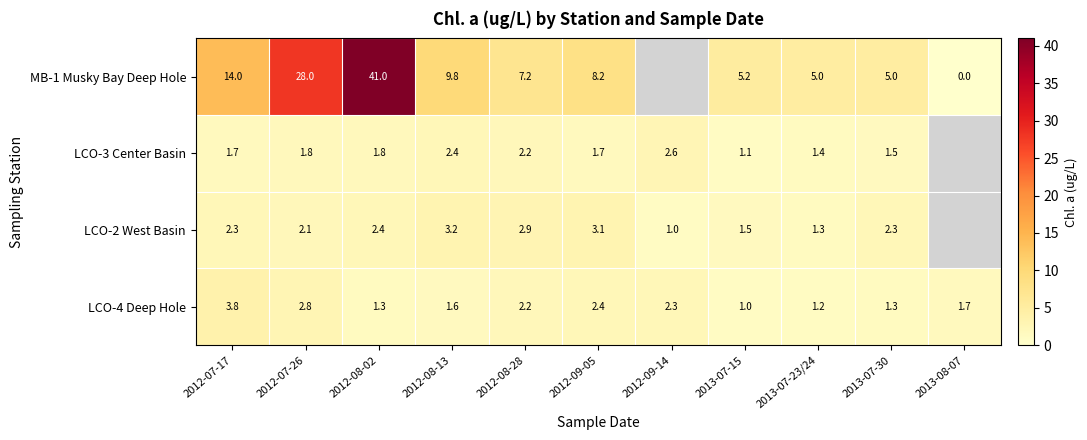

How many series are shown in this chart?

4